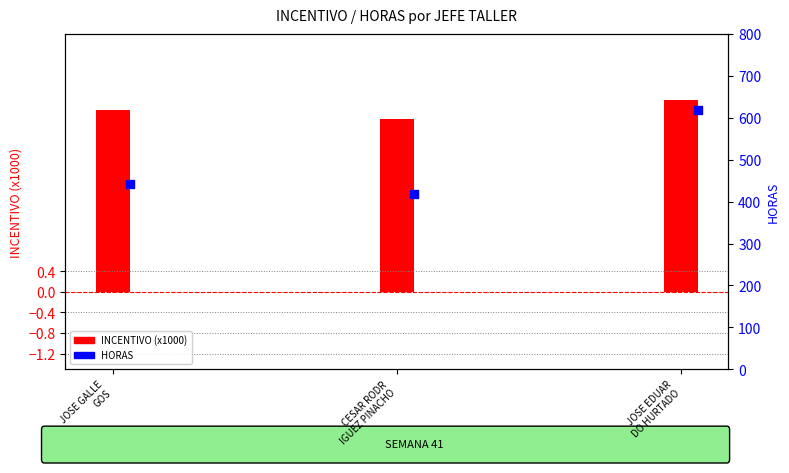

At how many categories does at least one series exceed 598?

1